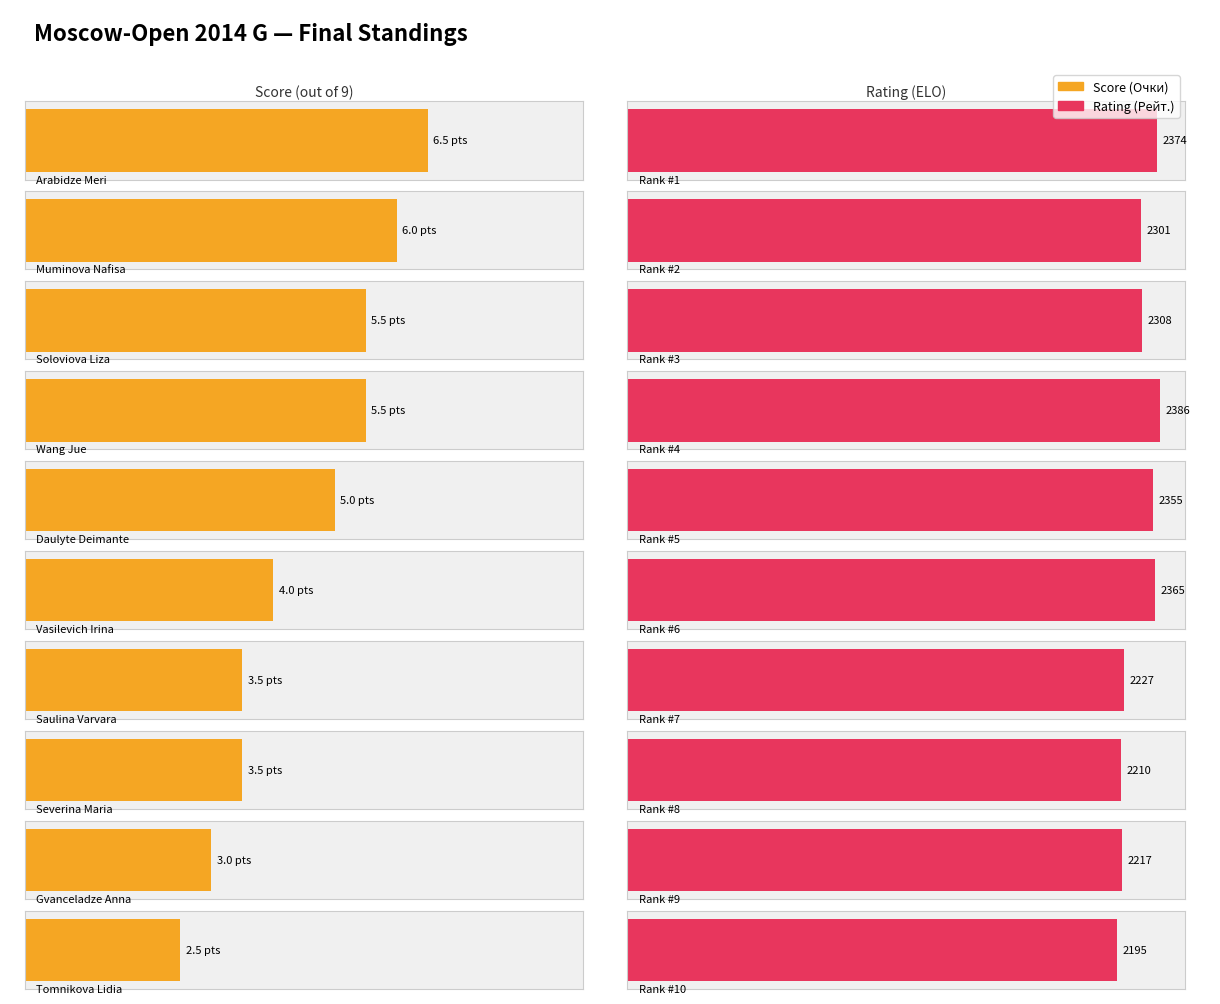

What is the difference between the maximum and minimum values in the Очки series?

4.0